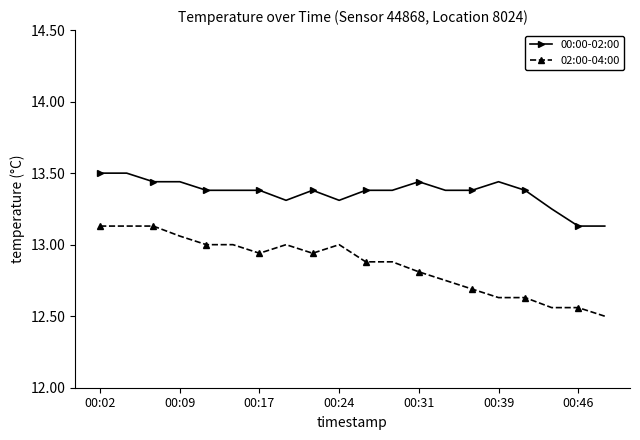

How many distinct data groups are displayed?

2